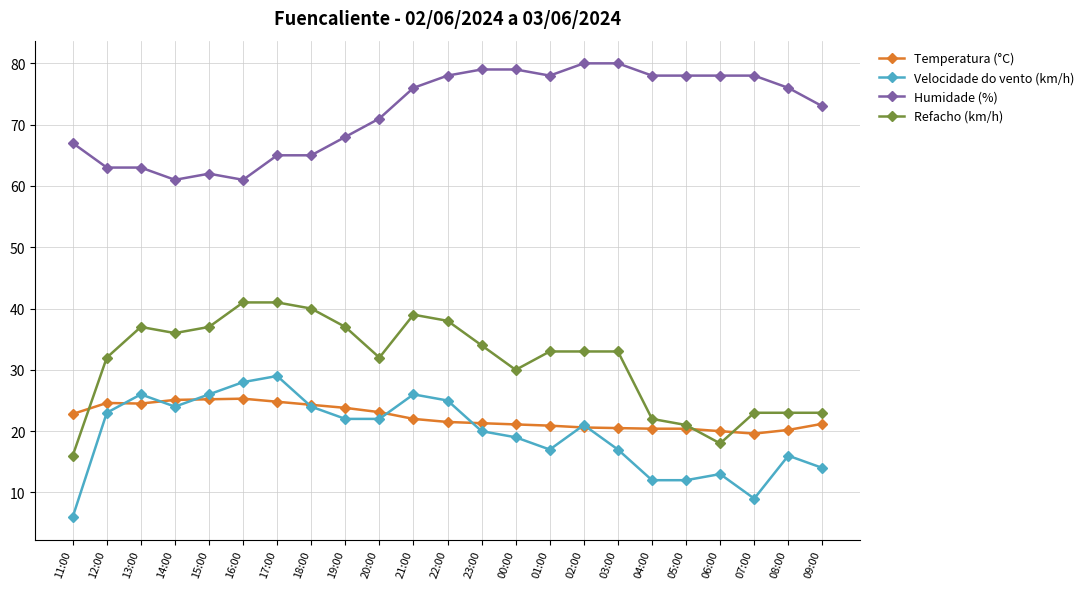

Which series changed the most between 21:00 and 06:00?

Refacho (km/h)